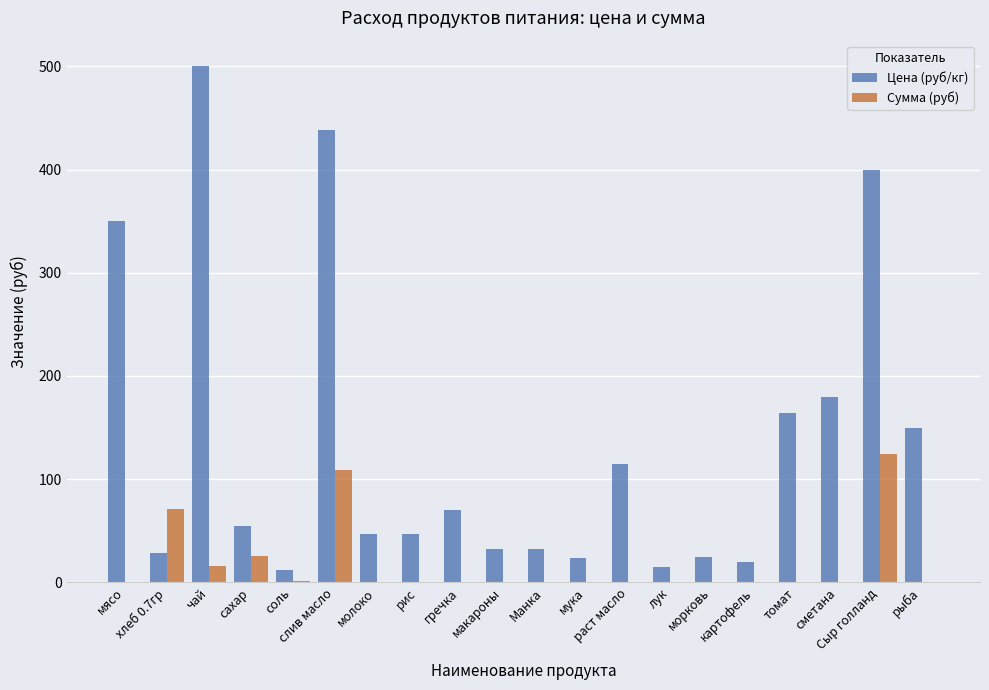

Which series has the largest total across all categories?

Цена (руб/кг)